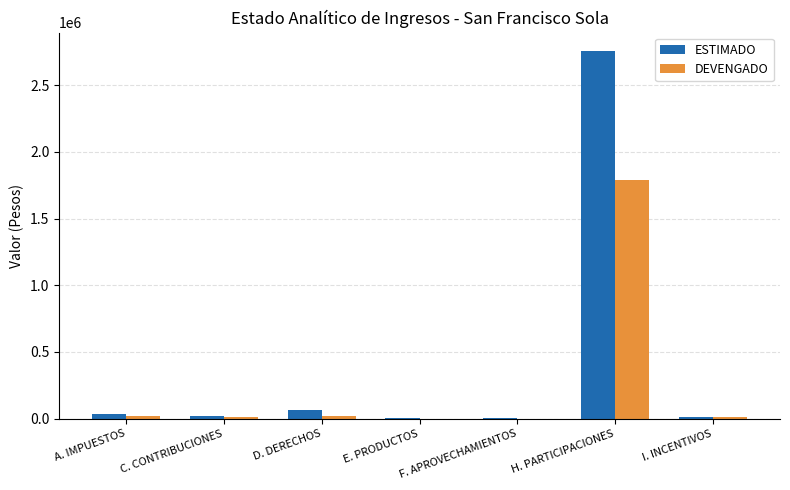

What is the maximum value shown in the chart?

2755972.0